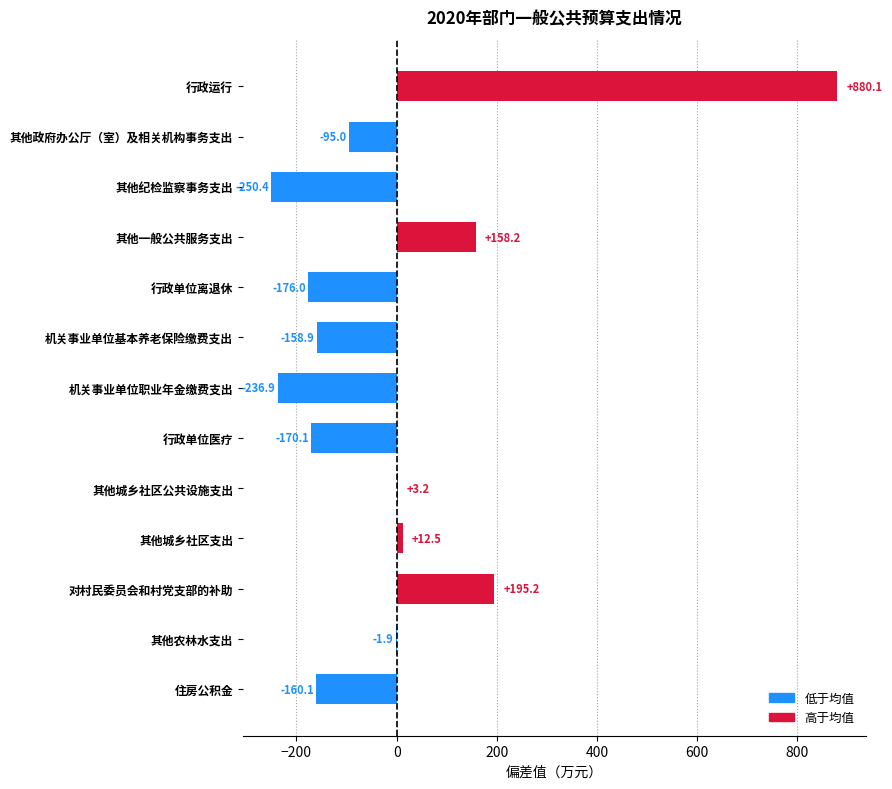

Which category has the highest value across all series?

行政运行